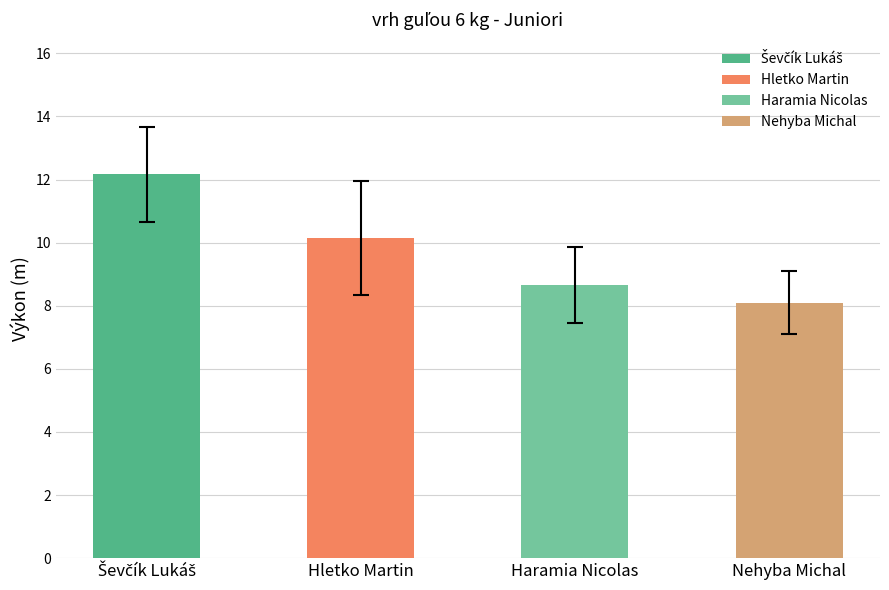

List the labels in order of value, smallest first.

Nehyba Michal, Haramia Nicolas, Hletko Martin, Ševčík Lukáš